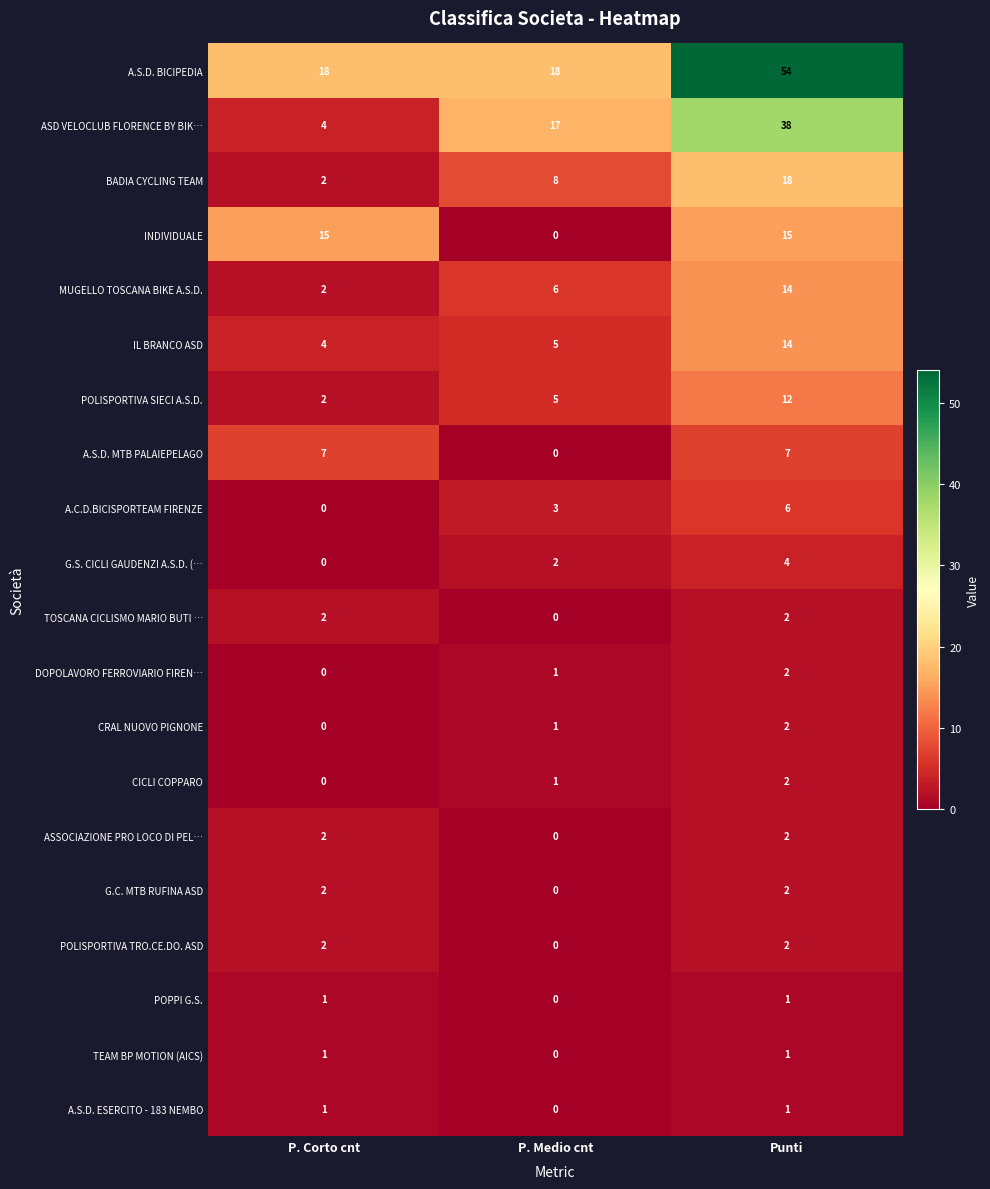

What is the sum of all A.C.D.BICISPORTEAM FIRENZE values?

9